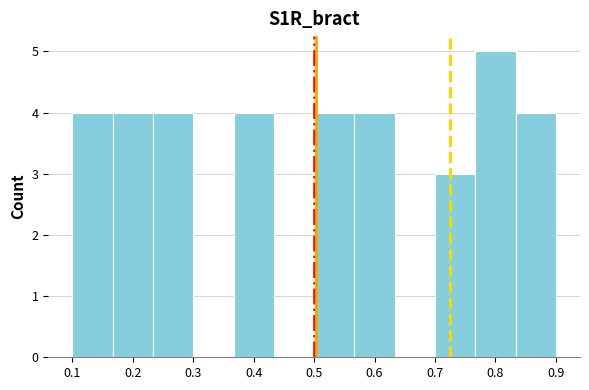

Reading left to right, transcribe this chart: for each bar, give the range it covers on the x-axis and its height. Neither the bar edges nor the heights are printed on the chart, so give them approximately, as read against the axes.

0.10 to 0.17: 4
0.17 to 0.23: 4
0.23 to 0.30: 4
0.30 to 0.37: 0
0.37 to 0.43: 4
0.43 to 0.50: 0
0.50 to 0.57: 4
0.57 to 0.63: 4
0.63 to 0.70: 0
0.70 to 0.77: 3
0.77 to 0.83: 5
0.83 to 0.90: 4